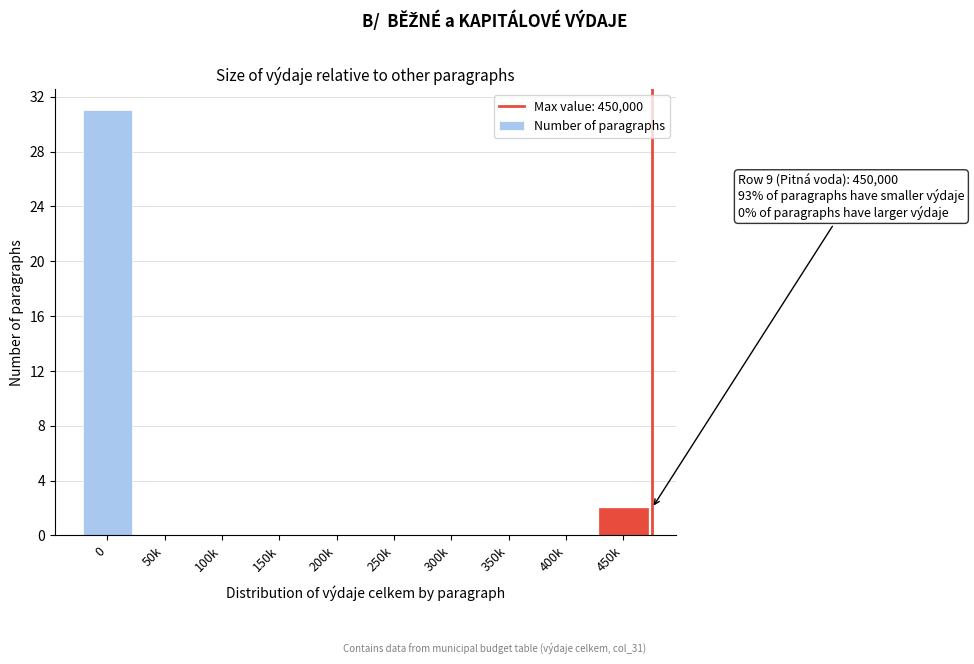

Reading left to right, list all the values displayed in this chart.

0=31	50k=0	100k=0	150k=0	200k=0	250k=0	300k=0	350k=0	400k=0	450k=2